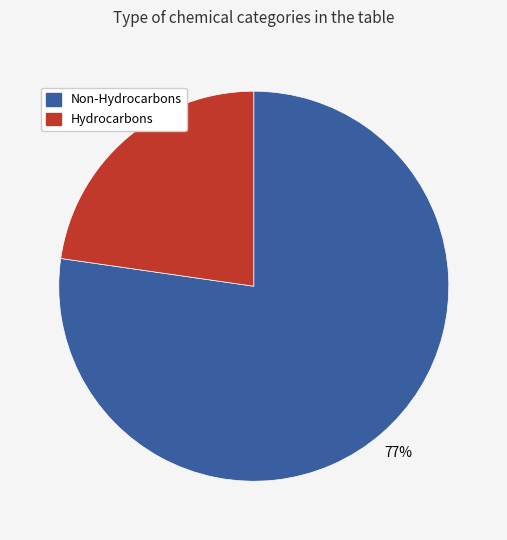

To the nearest percent, what is the average slice percentage?

50%